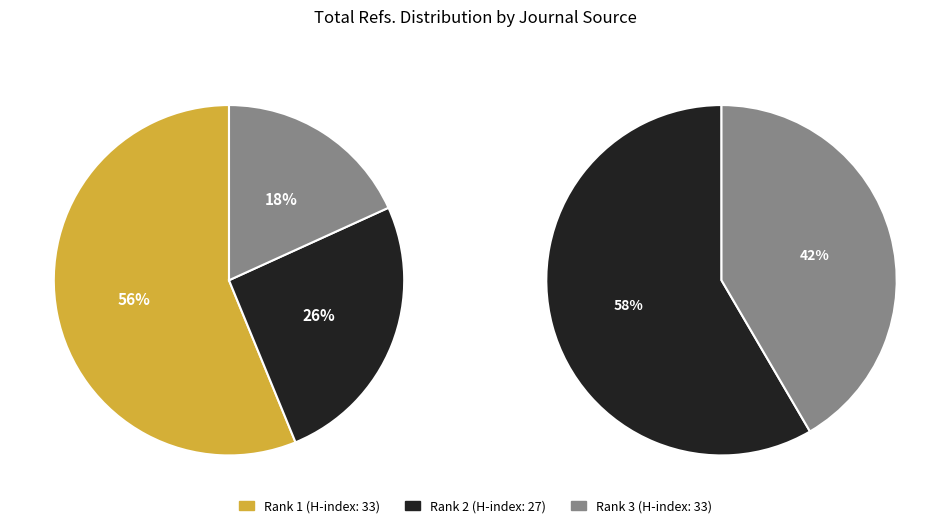

What is the smallest slice in the pie chart?

Rank 3 (H-index: 33)